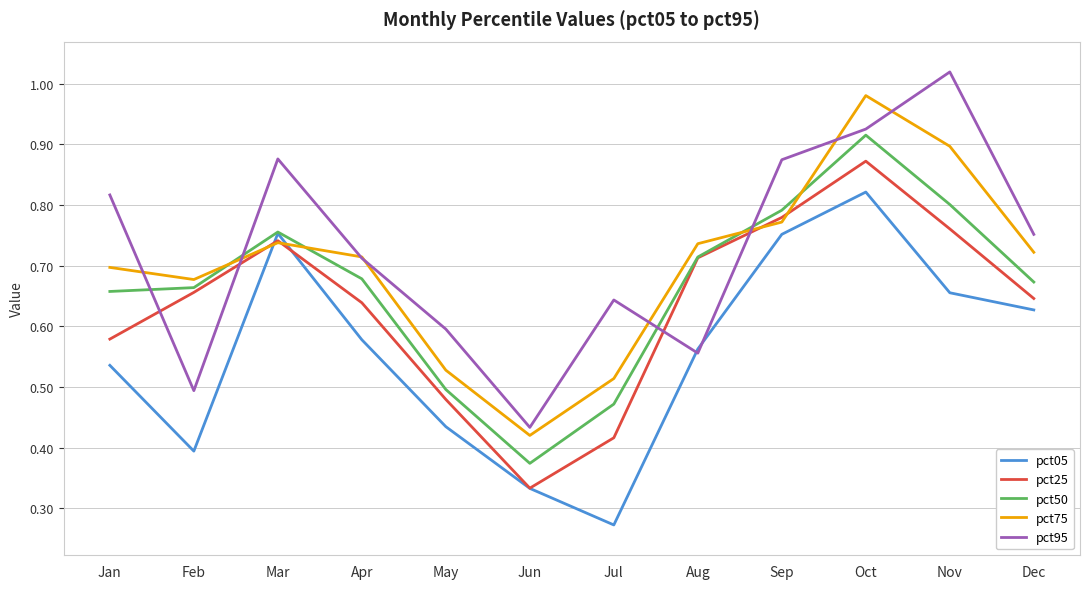

Between Jul and Oct, which series saw the biggest shift?

pct05